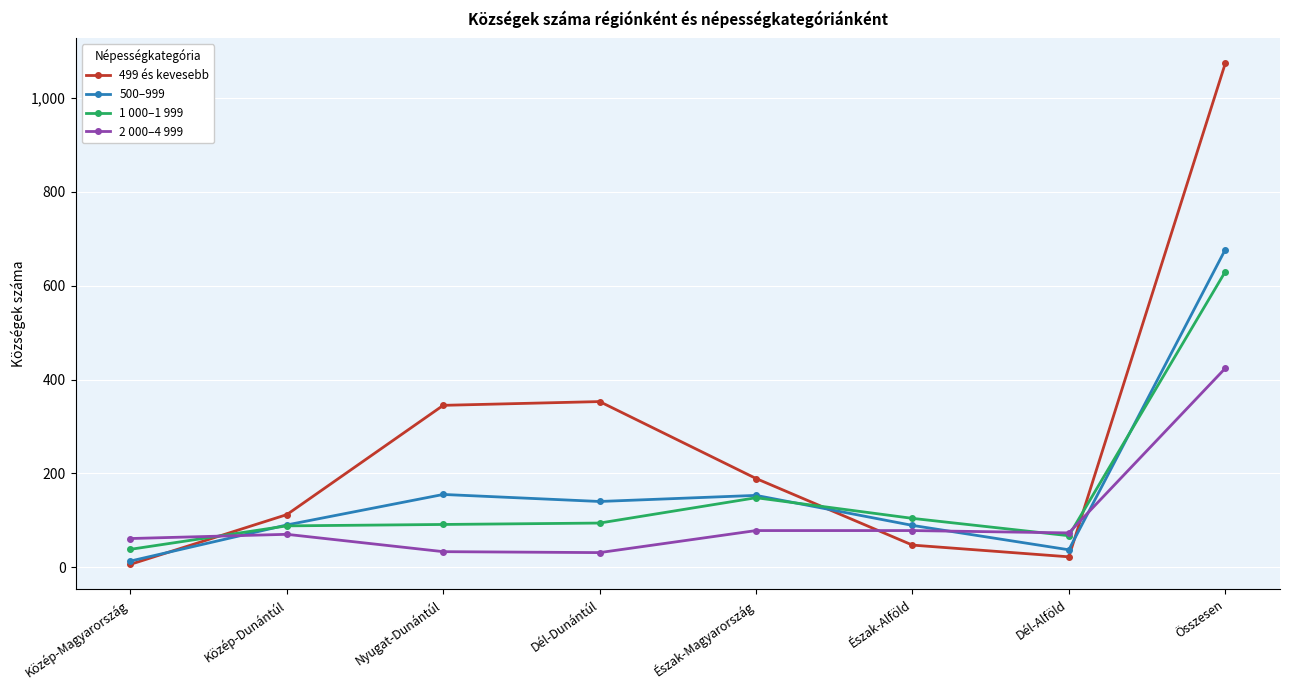

What is the lowest value of the 499 és kevesebb series?

6